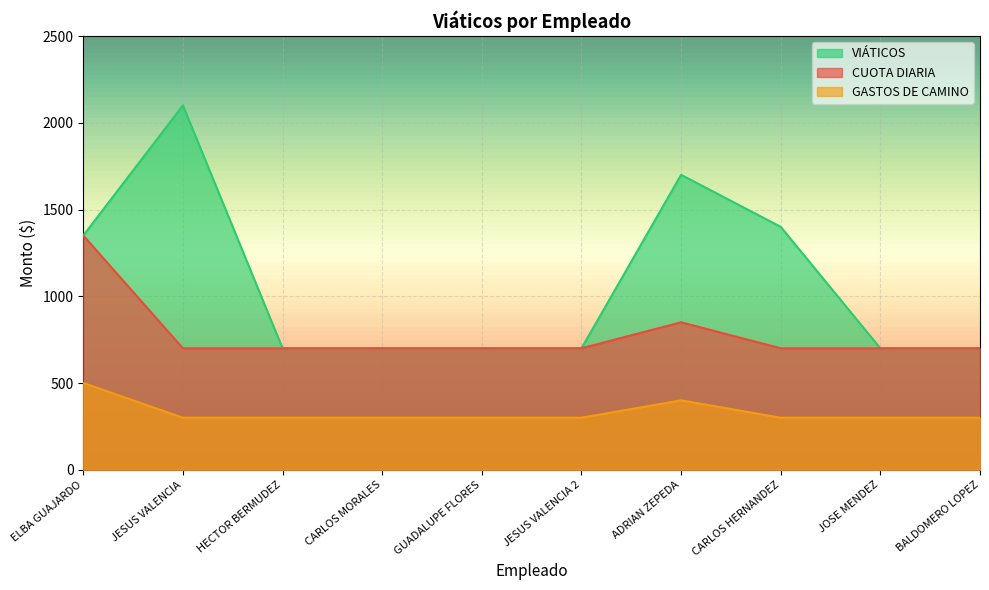

Between CARLOS MORALES and JOSE MENDEZ, which series saw the biggest shift?

CUOTA DIARIA